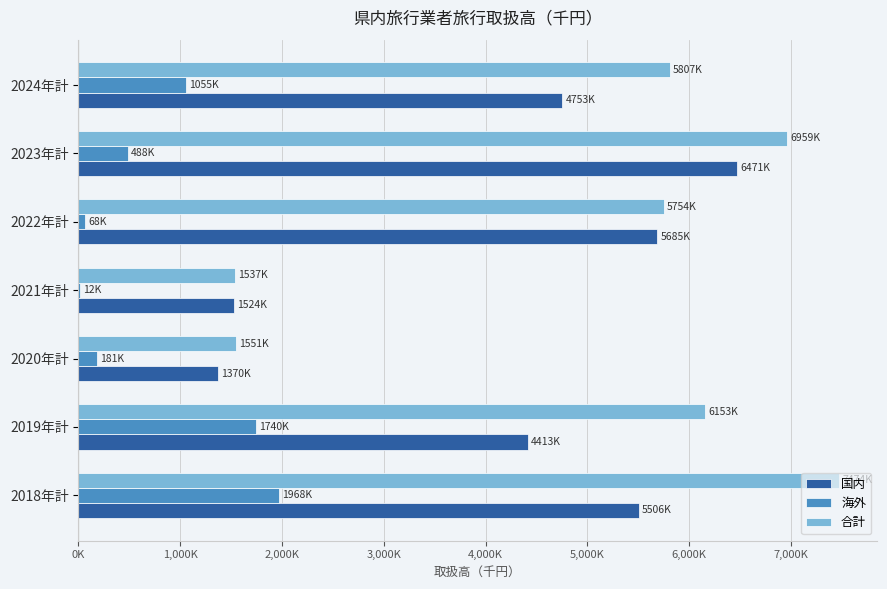

What is the sum of all 国内 values?

29722408